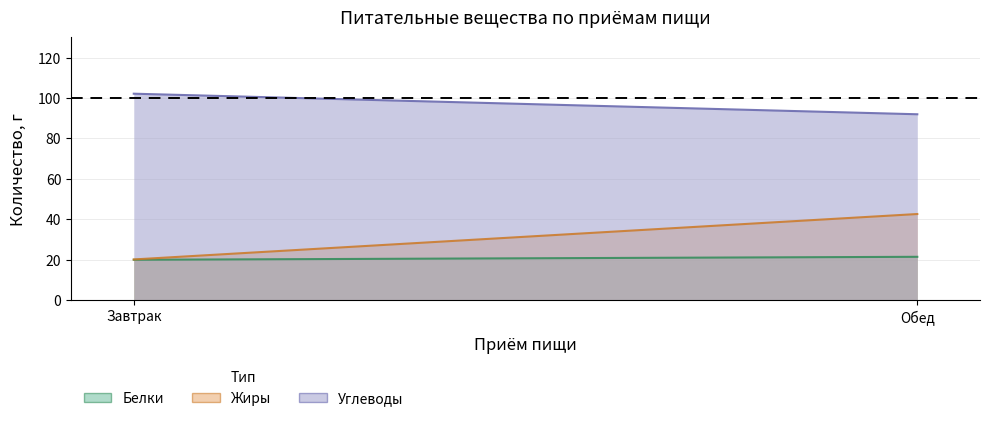

What is the total value across all series at Завтрак?

142.2